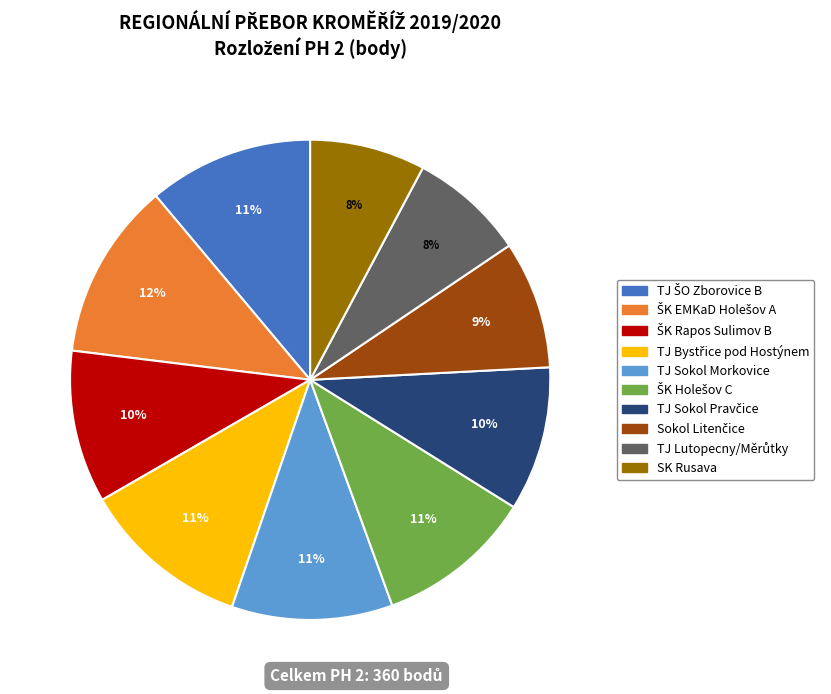

Is TJ Sokol Morkovice the majority of the pie?

No